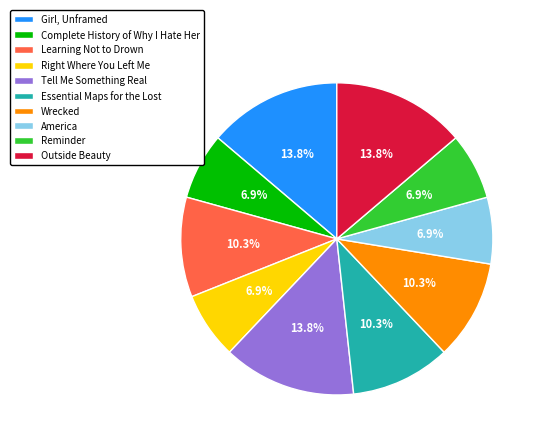

How much of the chart is everything except America?

93.1%